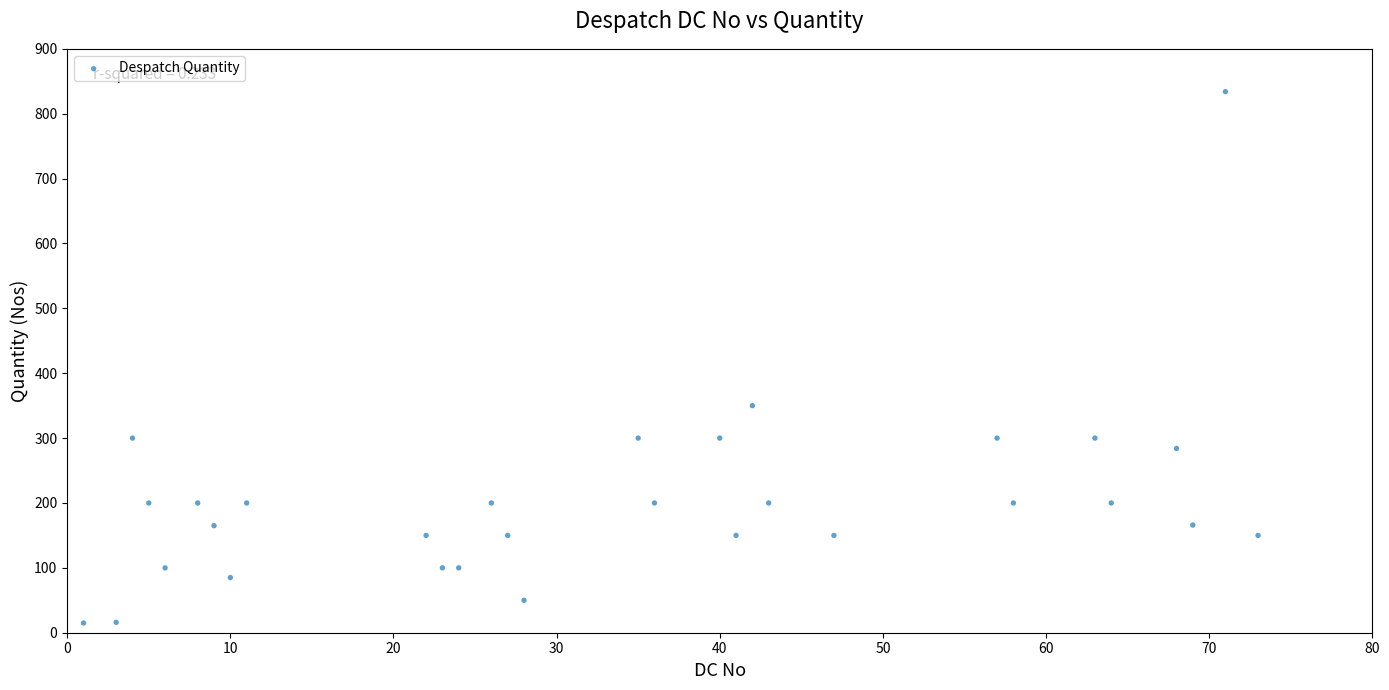

What Y value in the scatter plot is closest to 424?

350